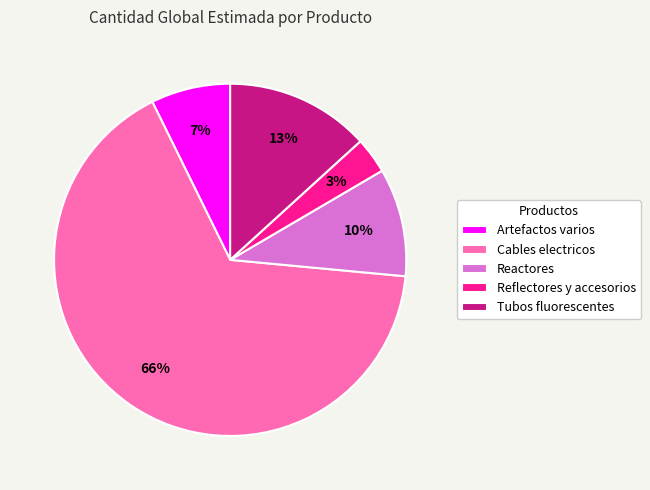

To the nearest percent, what percentage of the pie is Artefactos varios?

7%